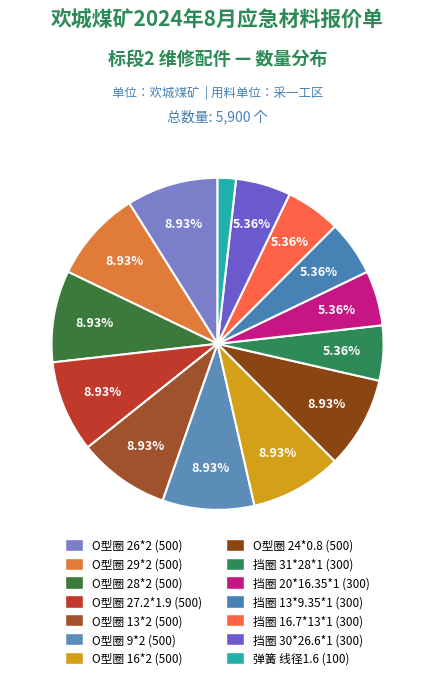

What is the ratio of the value at O型圈 13*2 to the value at O型圈 29*2?

1.0